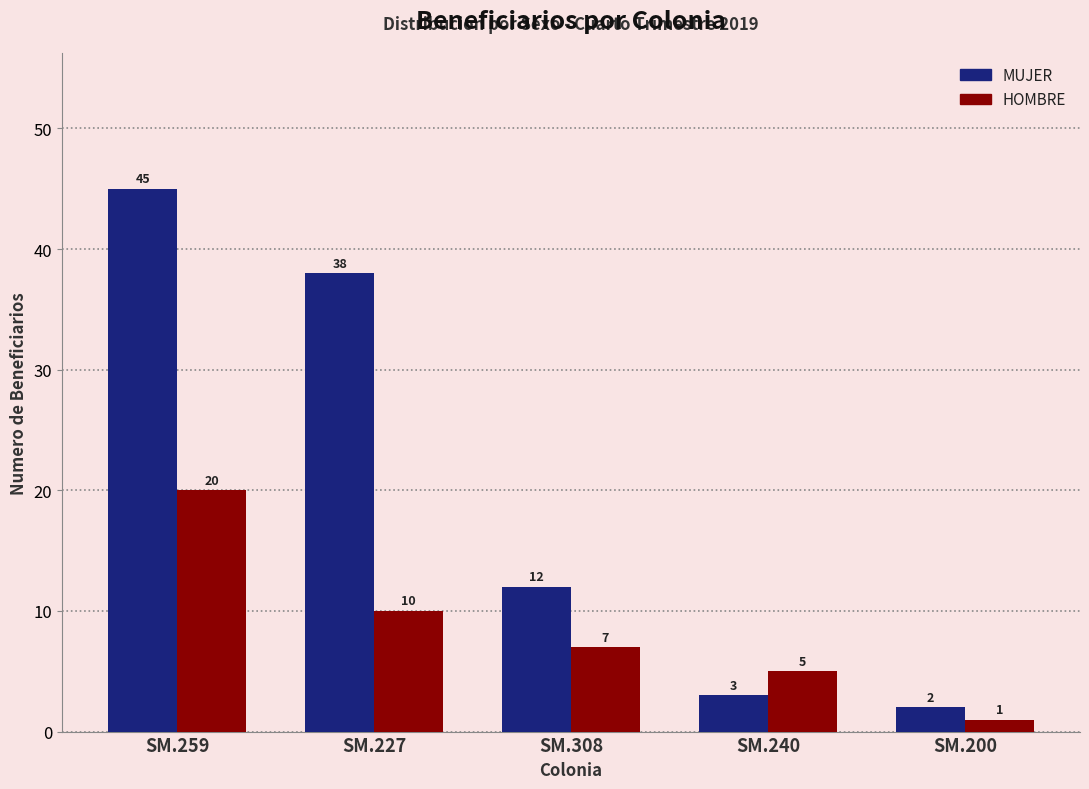

What are all the series names shown in the legend?

MUJER, HOMBRE